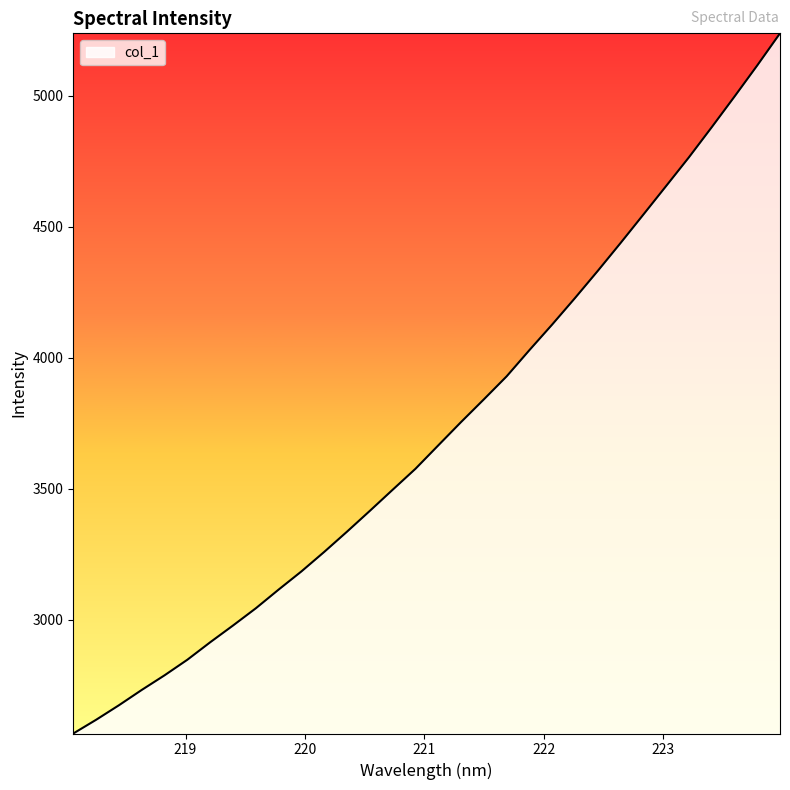

What is the smallest value displayed?

2564.6